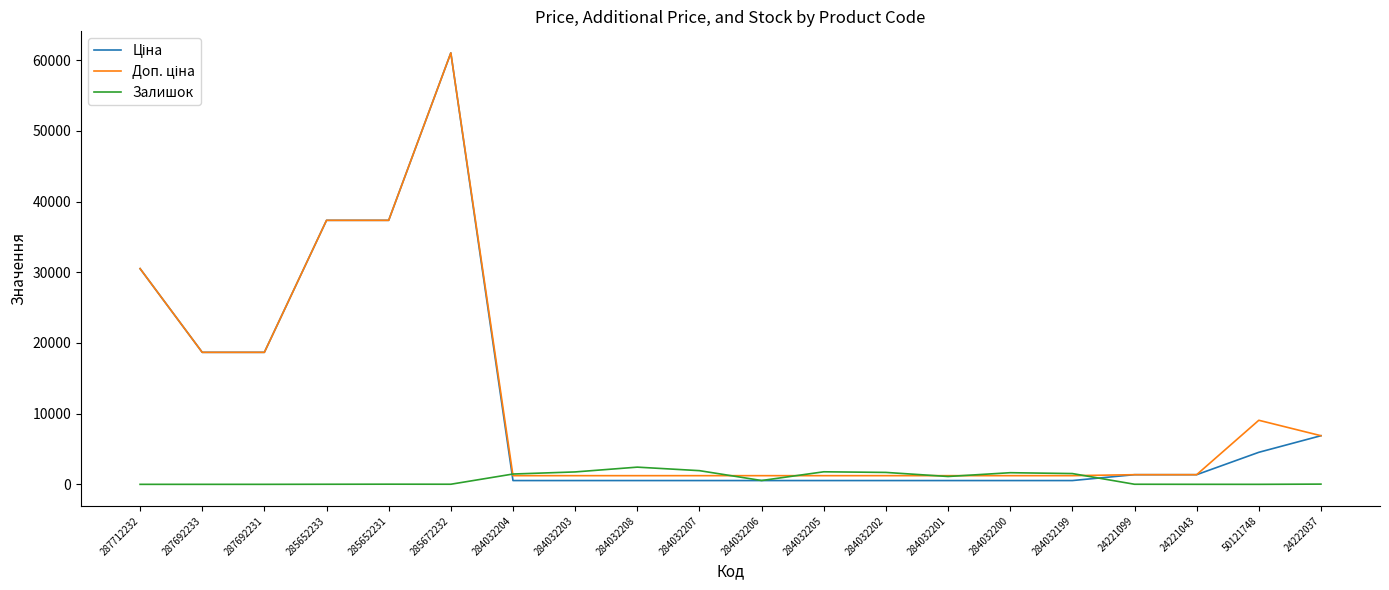

At which category is the sum across all series the highest?

285672232